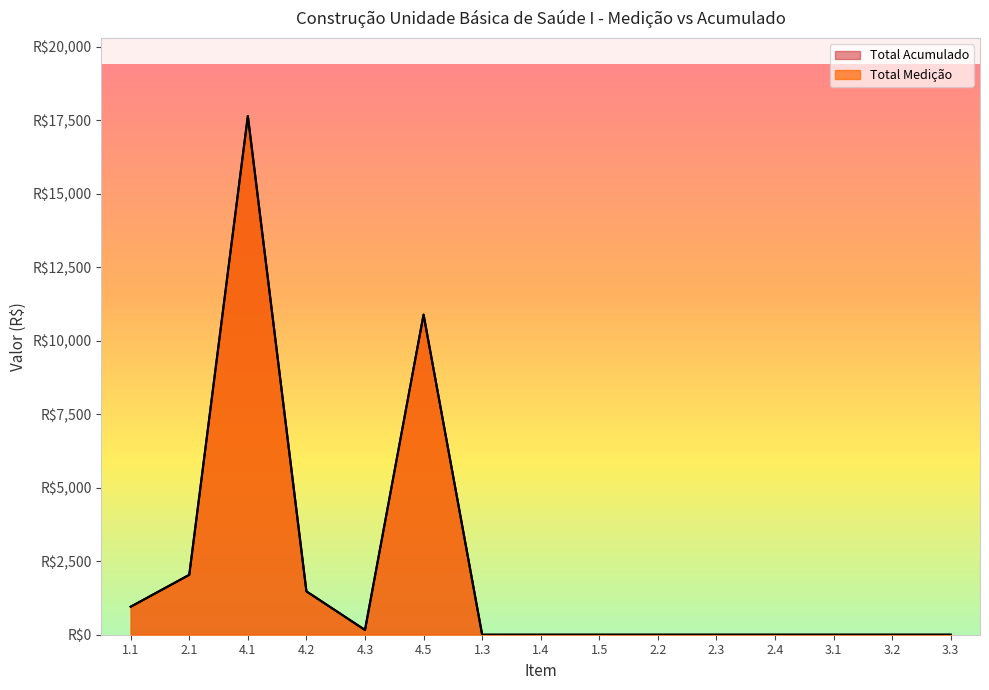

The value of Total Medição at 4.3 is 86.4. True or false?

False